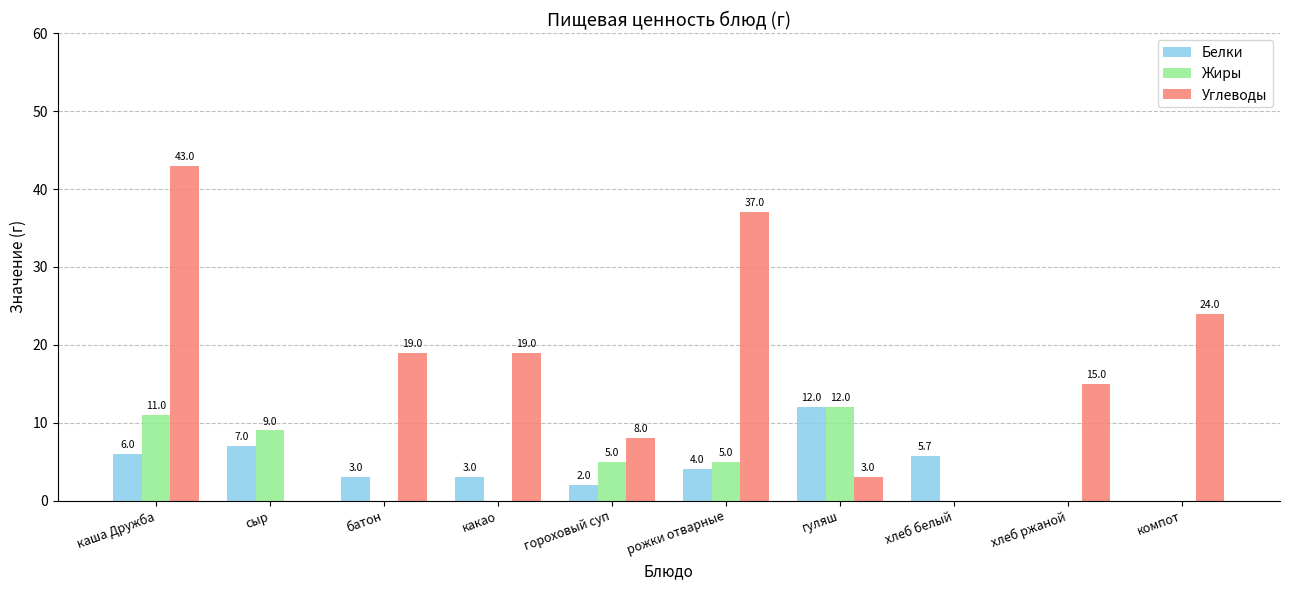

What are all the series names shown in the legend?

Белки, Жиры, Углеводы